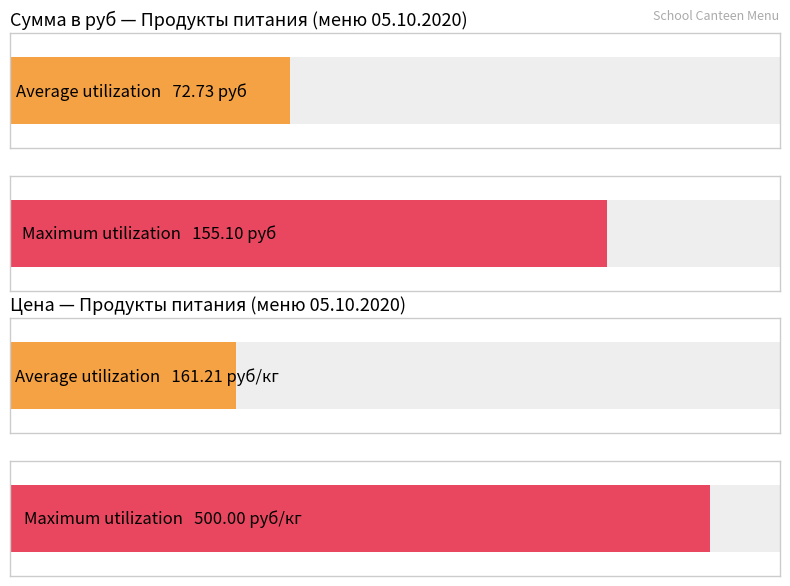

Rank the series by their average value, from highest to lowest.

Цена, Сумма в руб